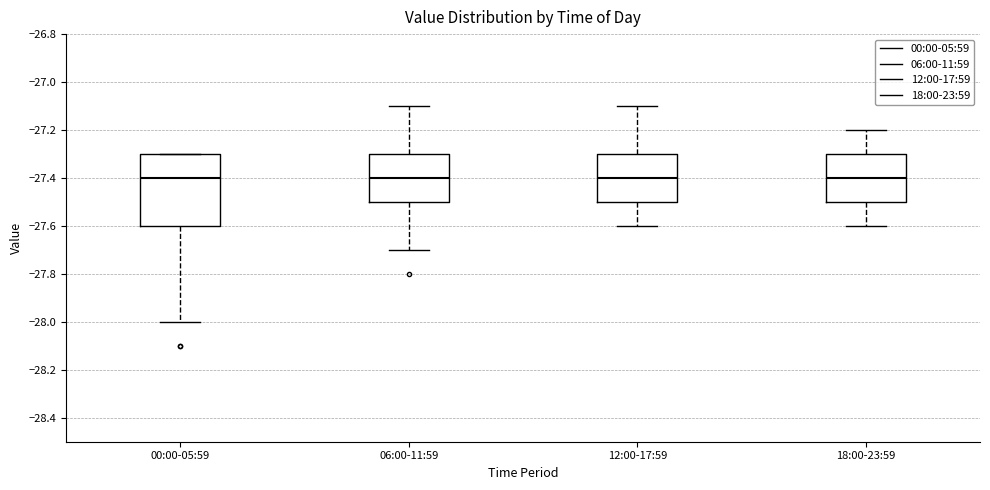

Where is the upper edge of the box for 06:00-11:59 on the y-axis? The values are not printed on the chart, so give them approximately, as read against the axis.

-27.3